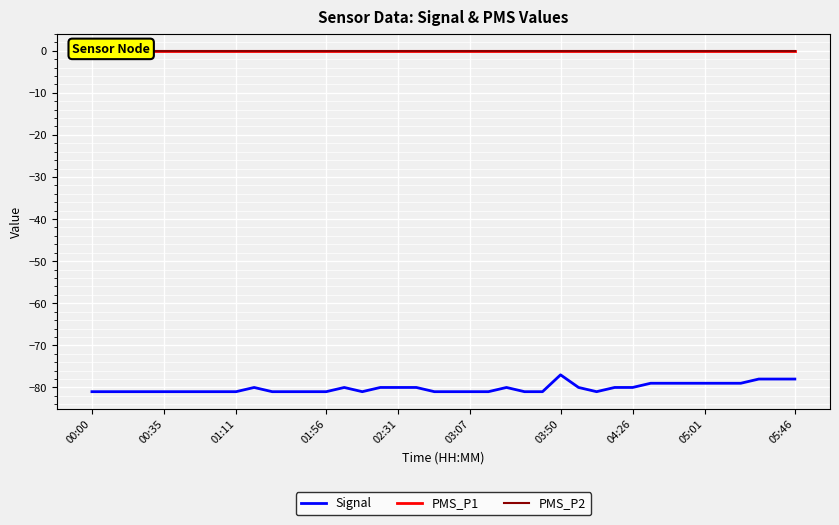

True or false: Signal and PMS_P1 cross at least once.

False